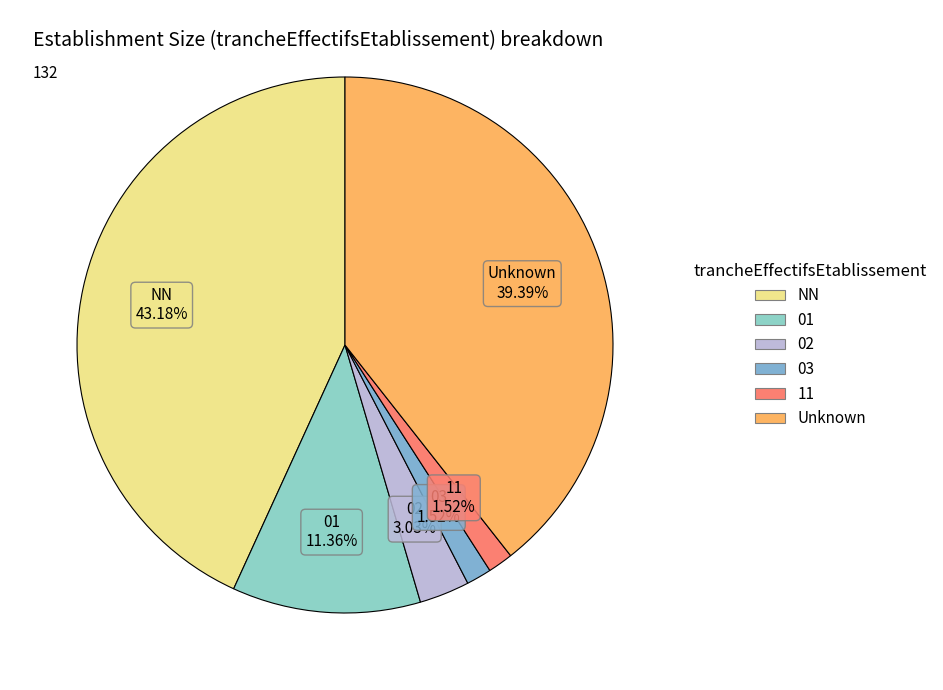

Which slice is the largest?

NN